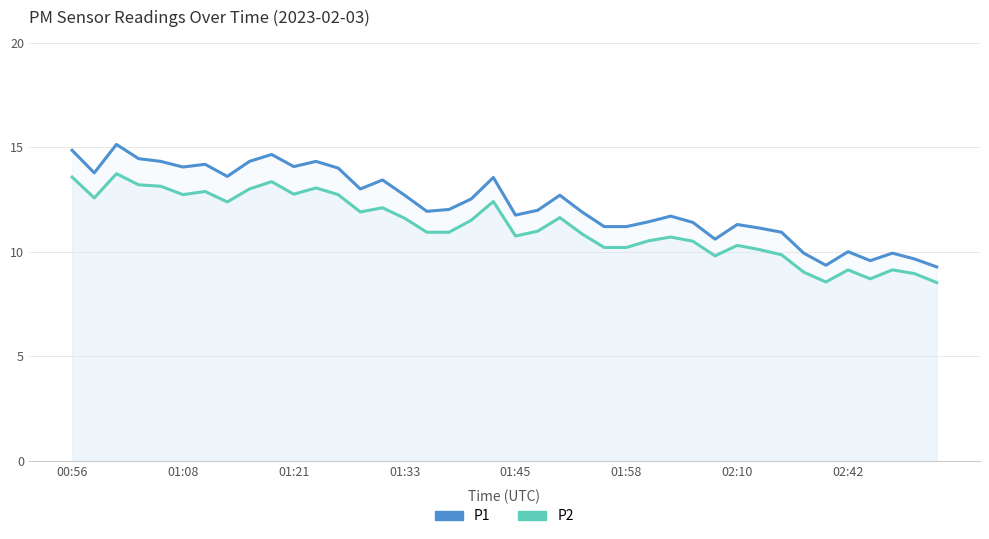

What position from the left is 16?

17